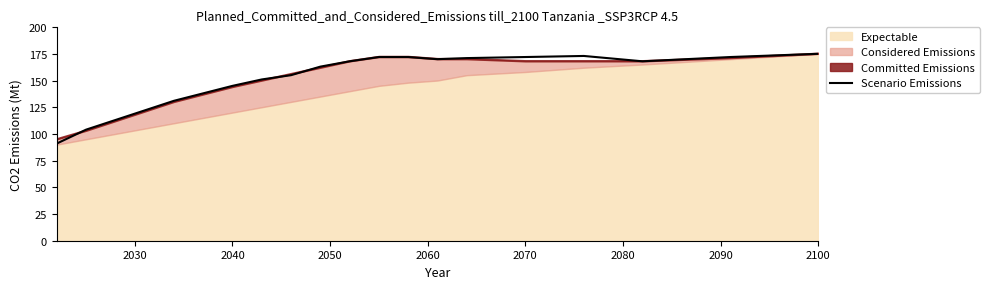

Reading right to left, extract all data points from this chart.

175.2	172.2	168.2	173.2	172.2	171.2	170.2	172.2	172.2	168.2	163.2	155.2	151.2	145.1	138.1	131.1	122.1	113.1	104.1	91.1